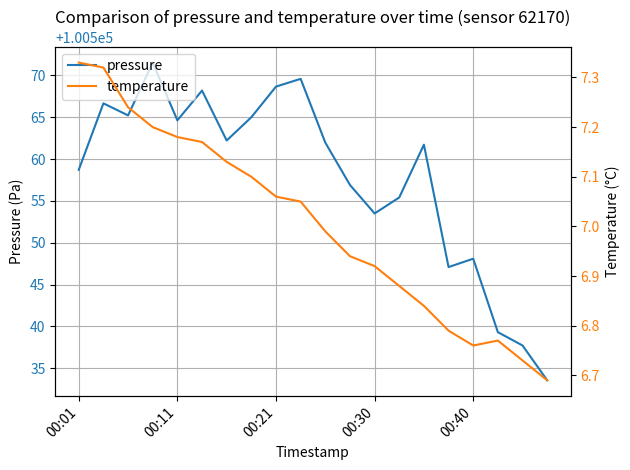

What is the minimum value for pressure?

100533.6